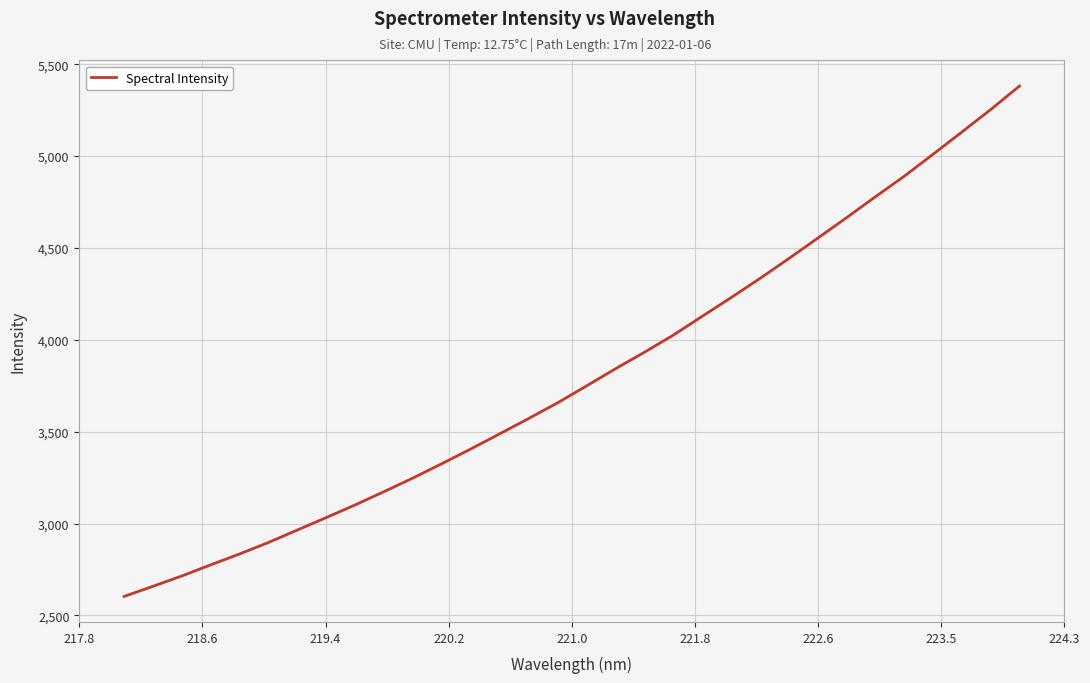

What is the minimum value shown in the chart?

2603.6